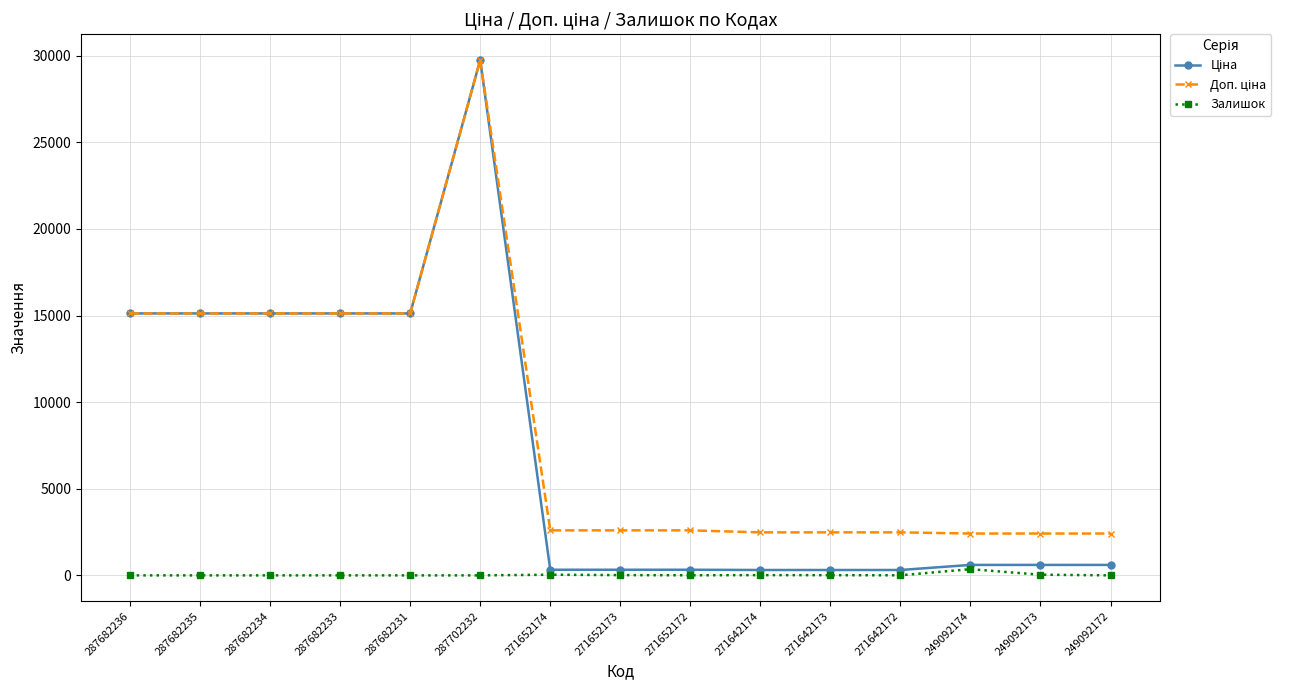

Which category has the highest value across all series?

287702232